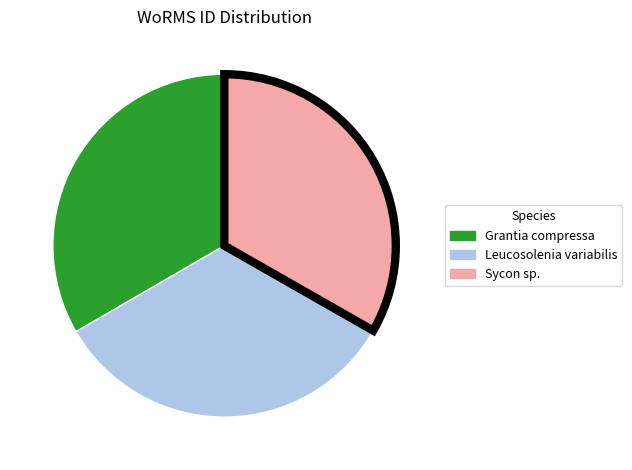

Is it true that Grantia compressa is 33% of the pie?

True